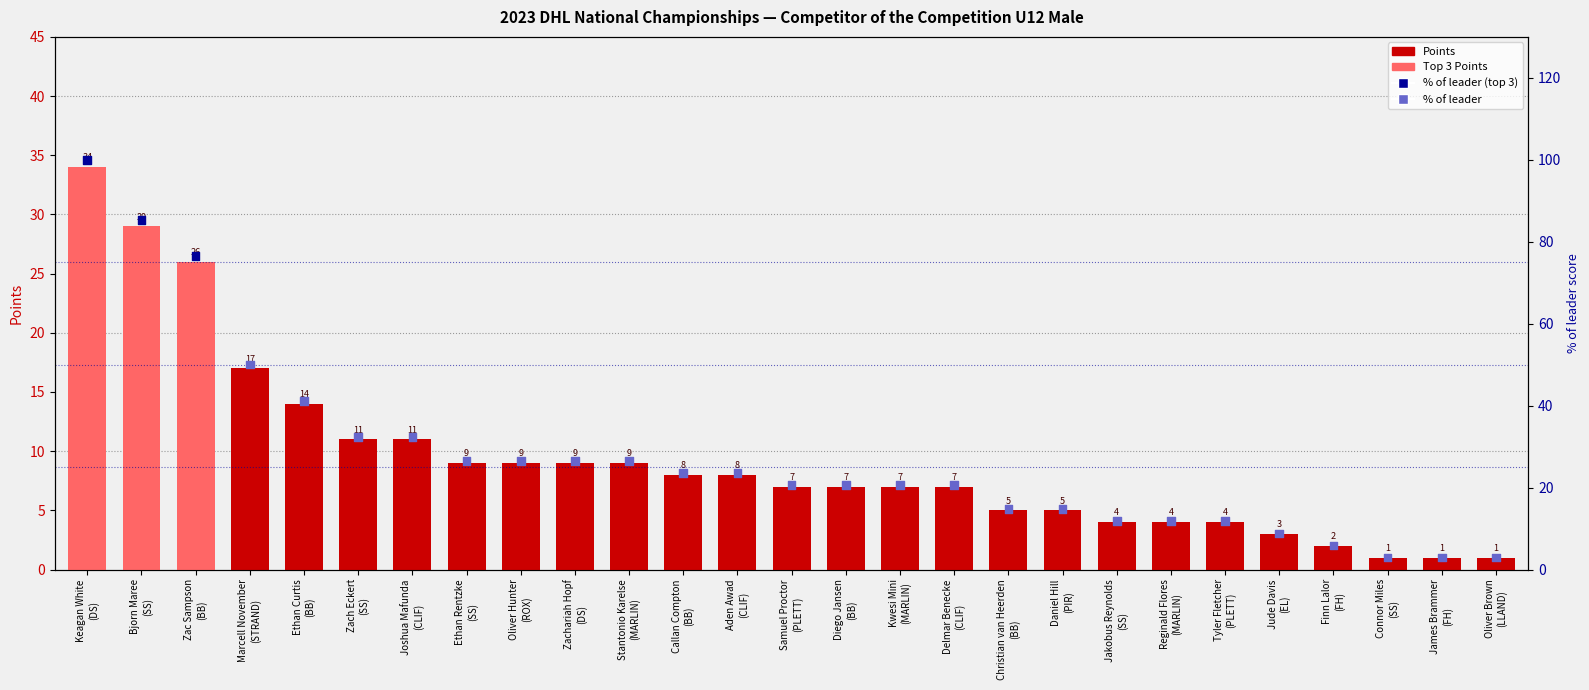

Which series has the largest total across all categories?

% of leader